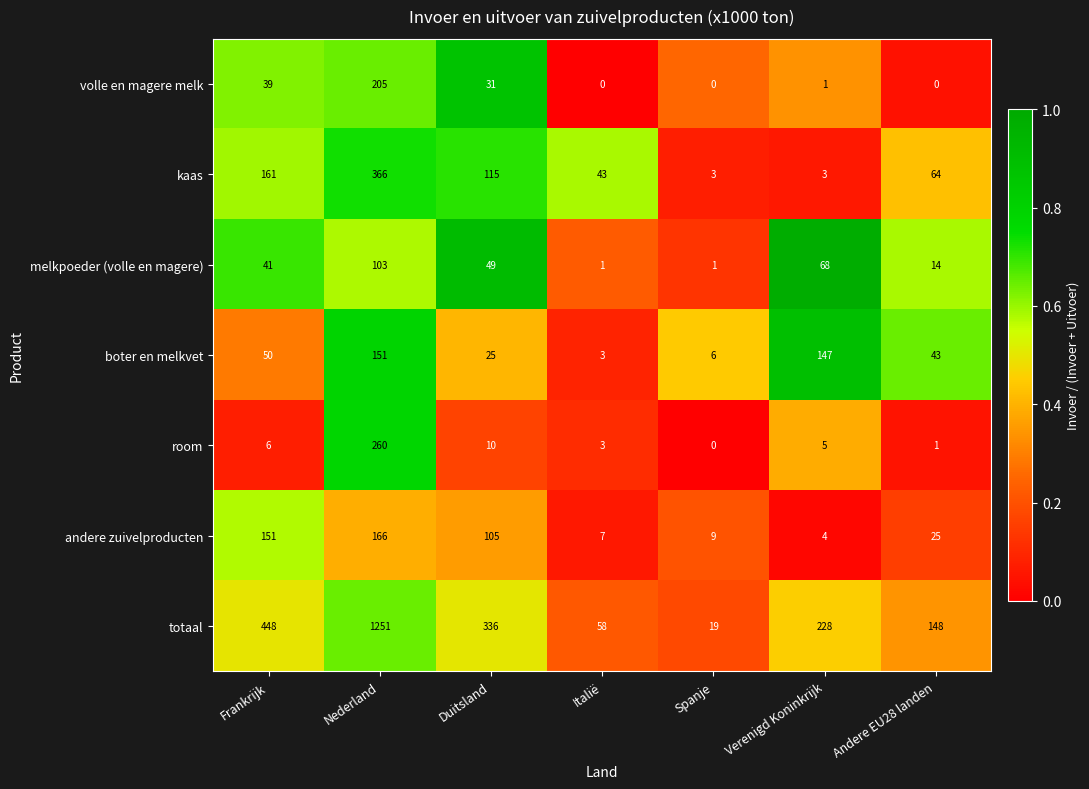

Which category has the highest value across all series?

Nederland